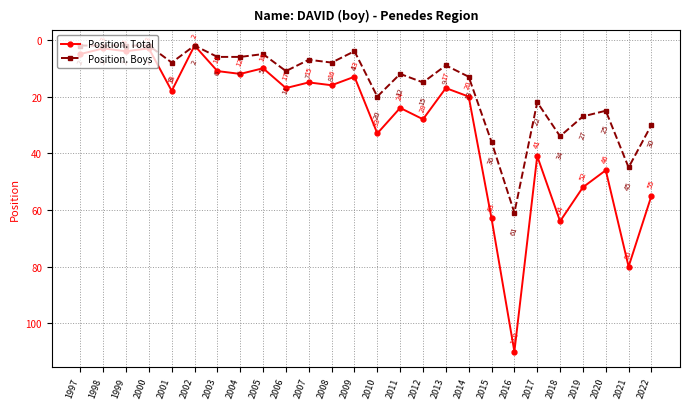

Does the chart display data point markers on the line(s)?

Yes